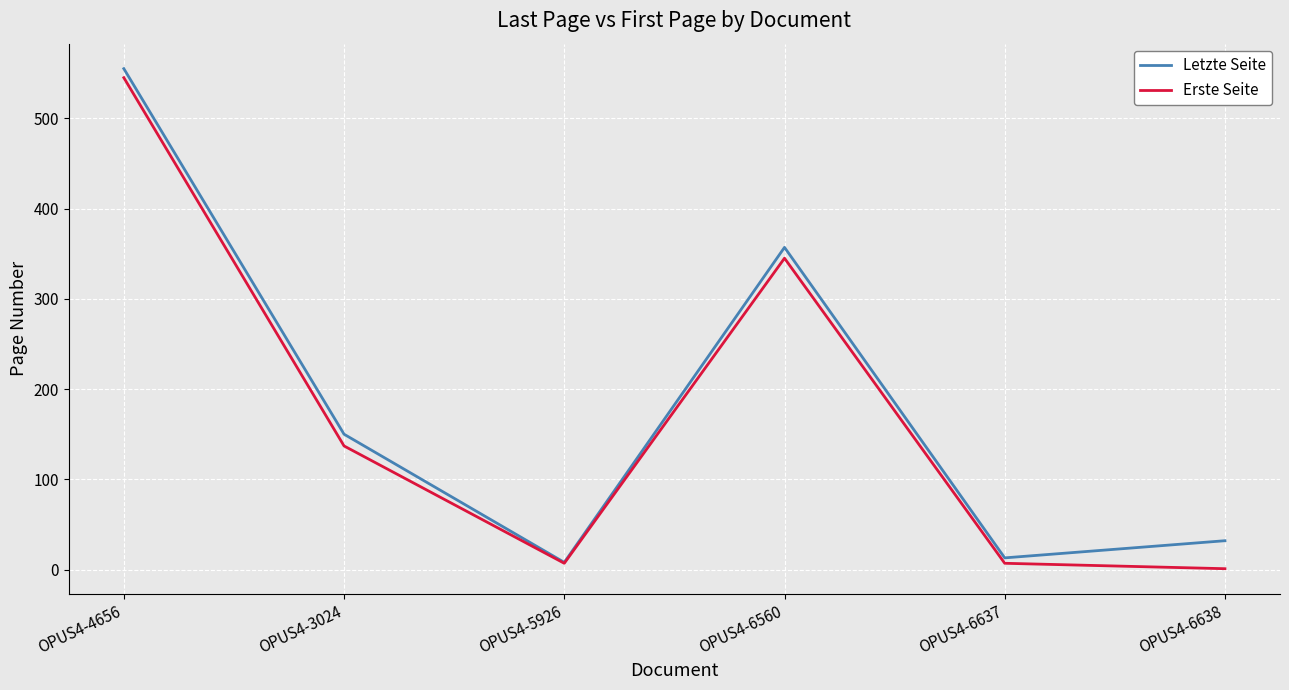

At which category is the sum across all series the highest?

OPUS4-4656